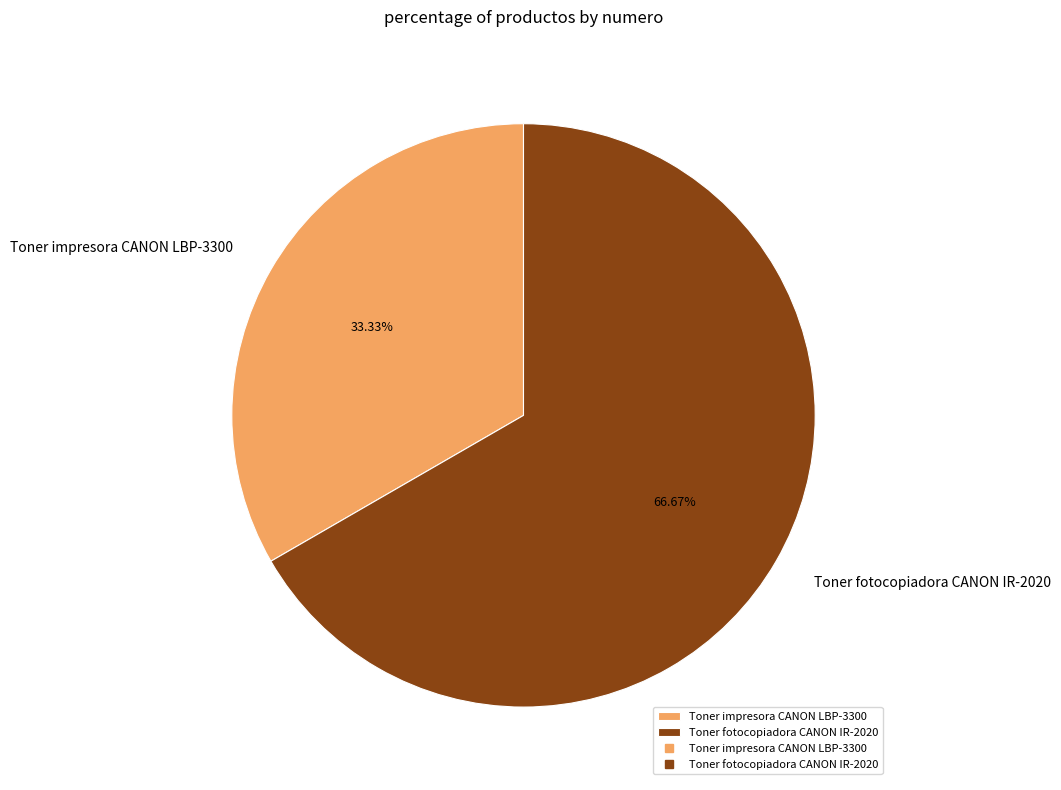

Which slice is the largest?

Toner fotocopiadora CANON IR-2020